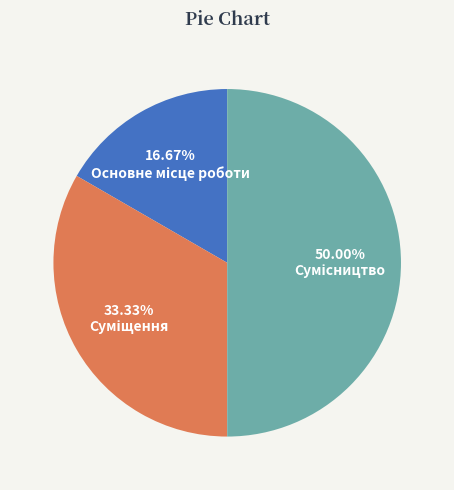

What is the ratio of the value at Сумісництво to the value at Суміщення?

1.5